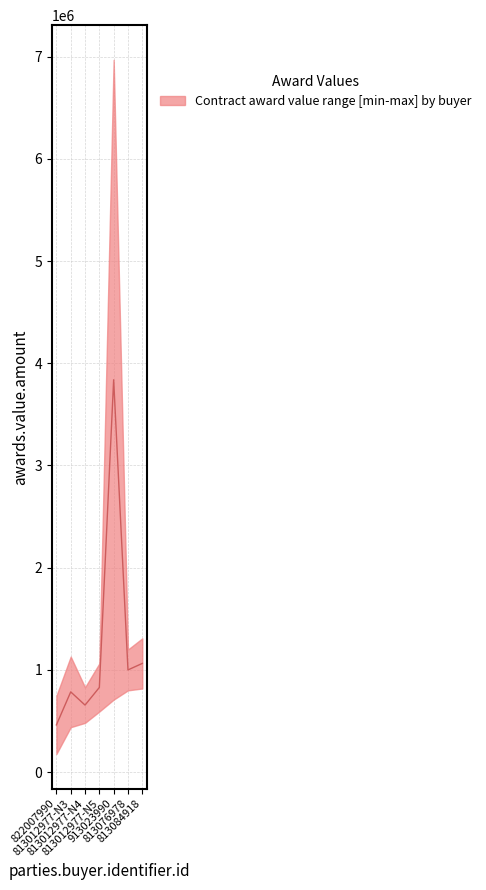

Rank the categories by value from highest to lowest.

913023990, 813084918, 813076978, 813012977-N5, 813012977-N3, 813012977-N4, 822007990